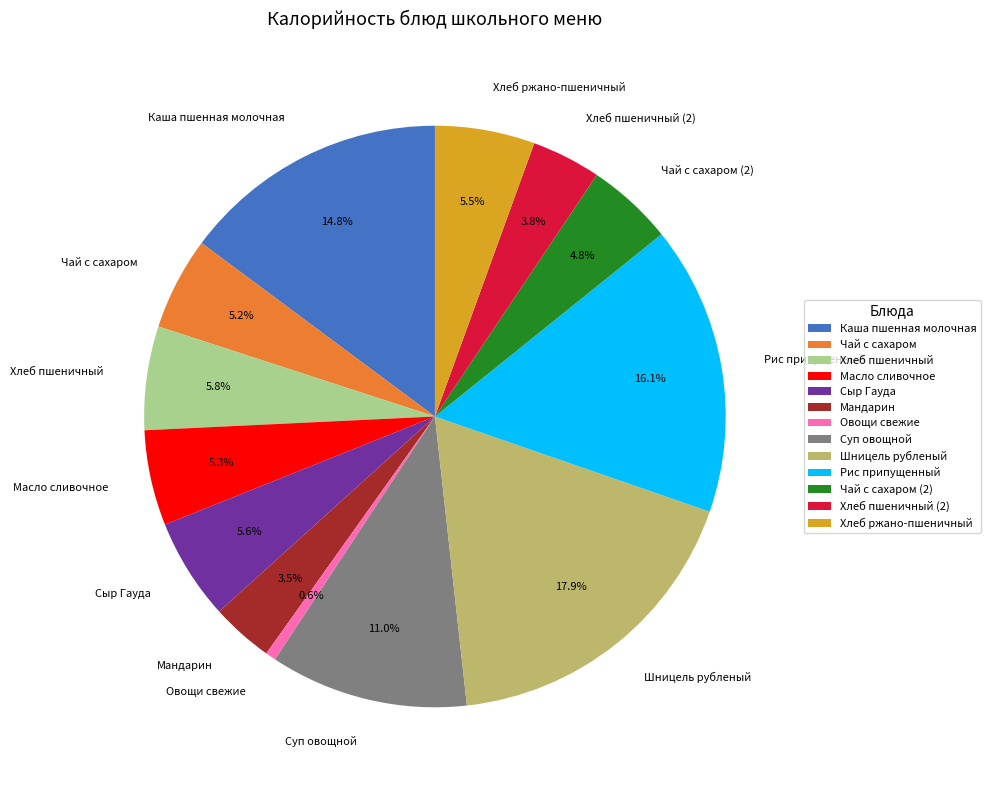

How many slices are in this pie chart?

13